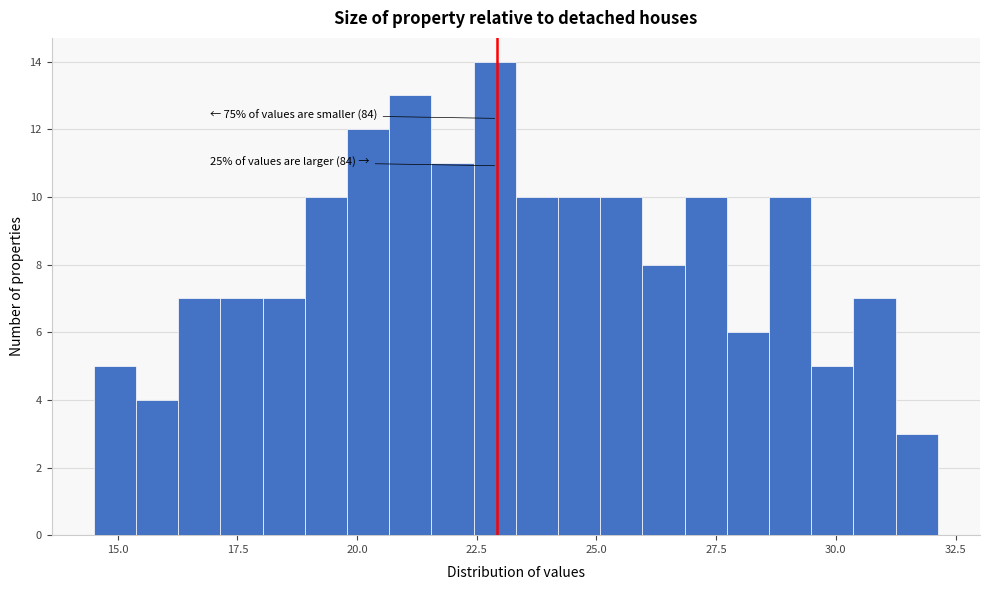

Read against the x-axis, roughly where is the centre of the tallest bar?

23.0